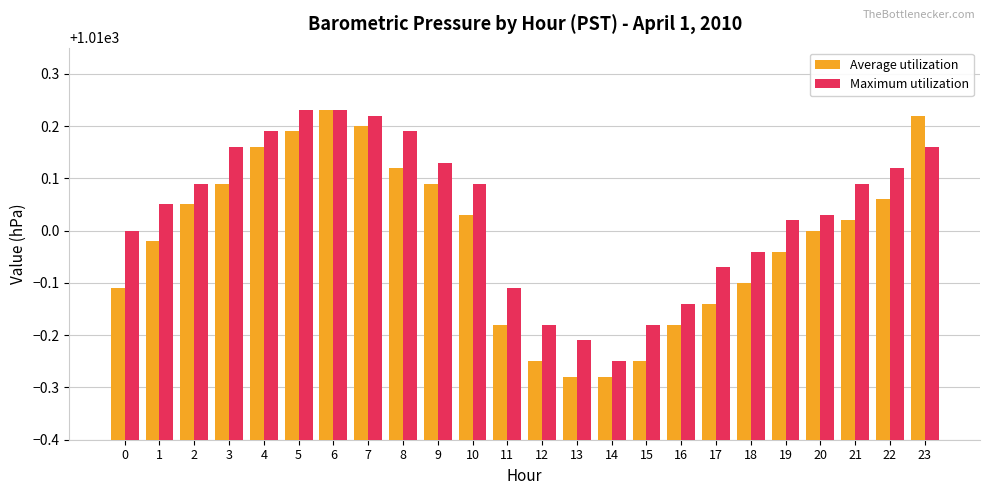

Rank the series by their average value, from lowest to highest.

Average utilization, Maximum utilization